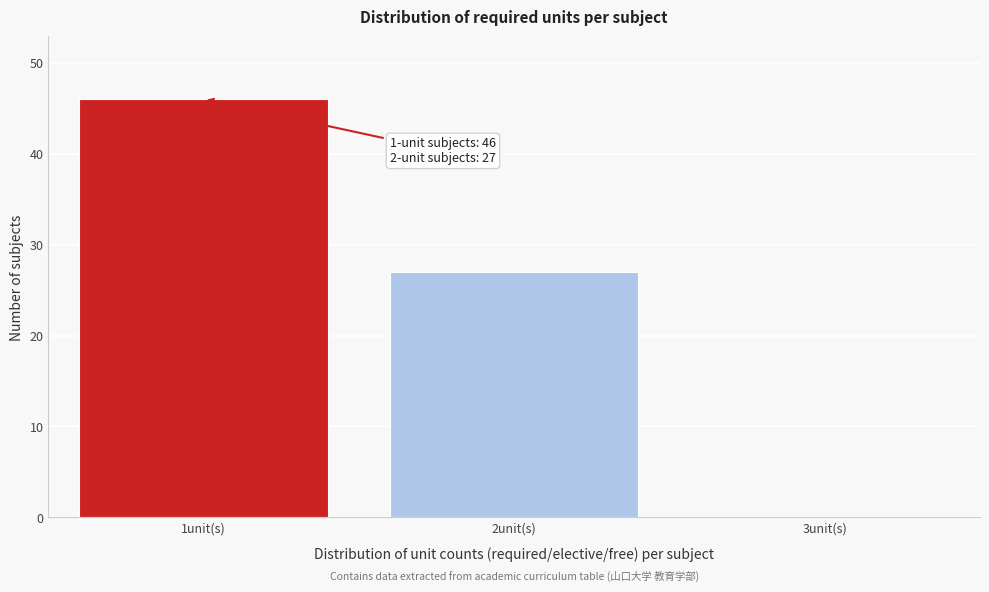

Which range on the x-axis has the tallest bar?

0.5 to 1.5